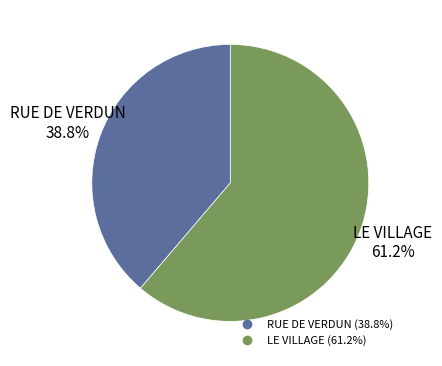

Is it true that LE VILLAGE is 61% of the pie?

True